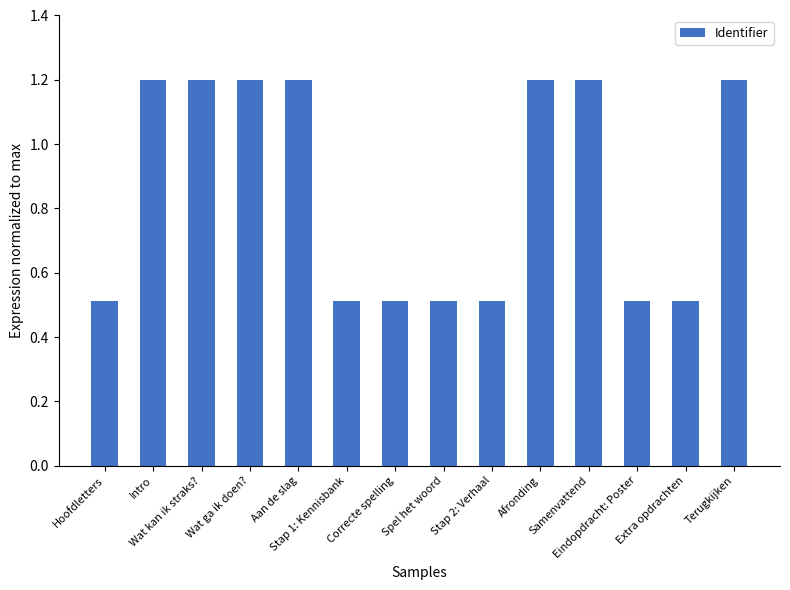

Reading left to right, list all the values displayed in this chart.

0.5	1.2	1.2	1.2	1.2	0.5	0.5	0.5	0.5	1.2	1.2	0.5	0.5	1.2